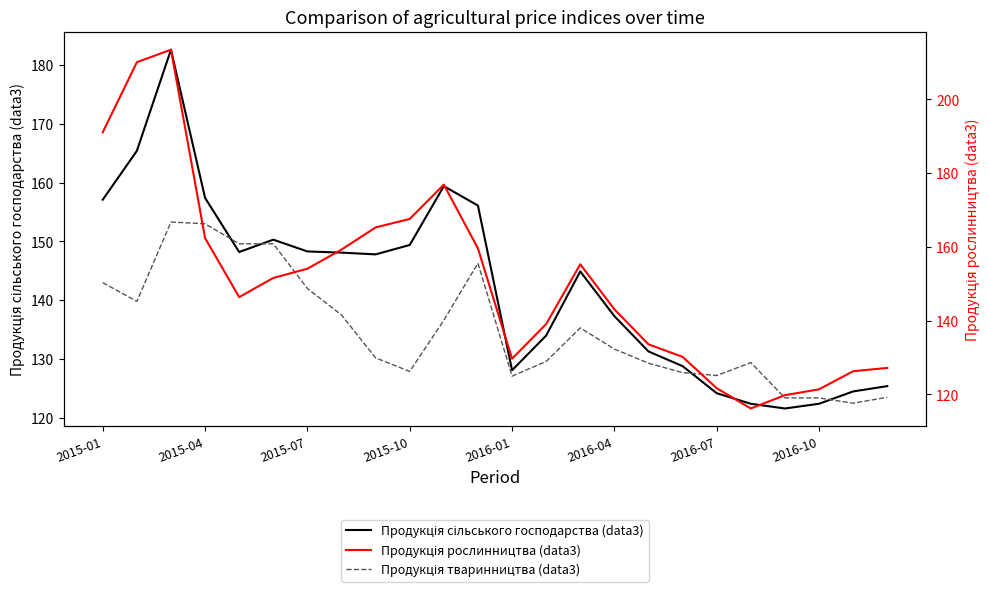

The value of Продукція рослинництва (data3) at 13 is 53.8. True or false?

False